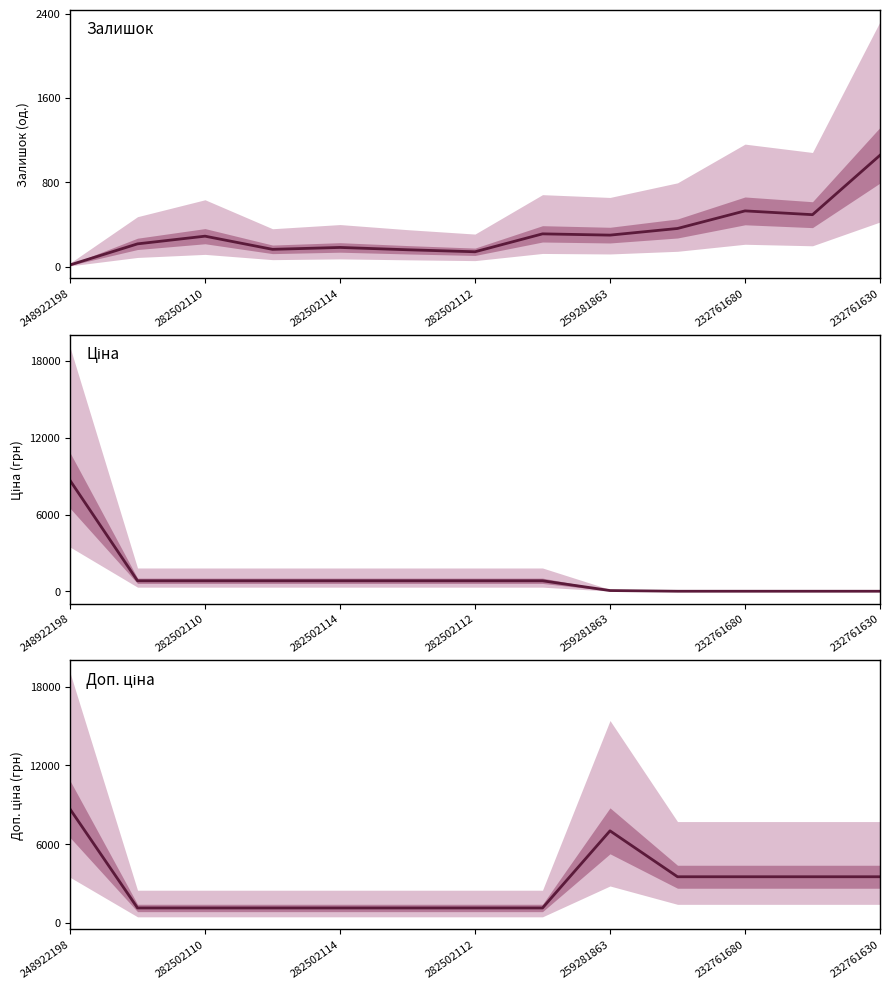

Reading right to left, what are all the values shown in this chart?

Залишок: 1056.0	492.0	528.0	361.0	298.0	310.0	140.0	159.0	181.0	163.0	288.0	215.0	15.0
Ціна: 15.6	15.6	15.6	15.6	70.1	832.4	832.4	832.4	832.4	832.4	832.4	832.4	8669.7
Доп. ціна: 3508.0	3508.0	3508.0	3508.0	7010.0	1128.0	1128.0	1128.0	1128.0	1128.0	1128.0	1128.0	8669.7